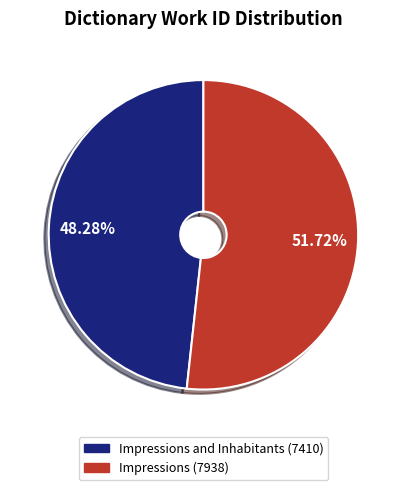

Does any single category account for the majority?

Yes